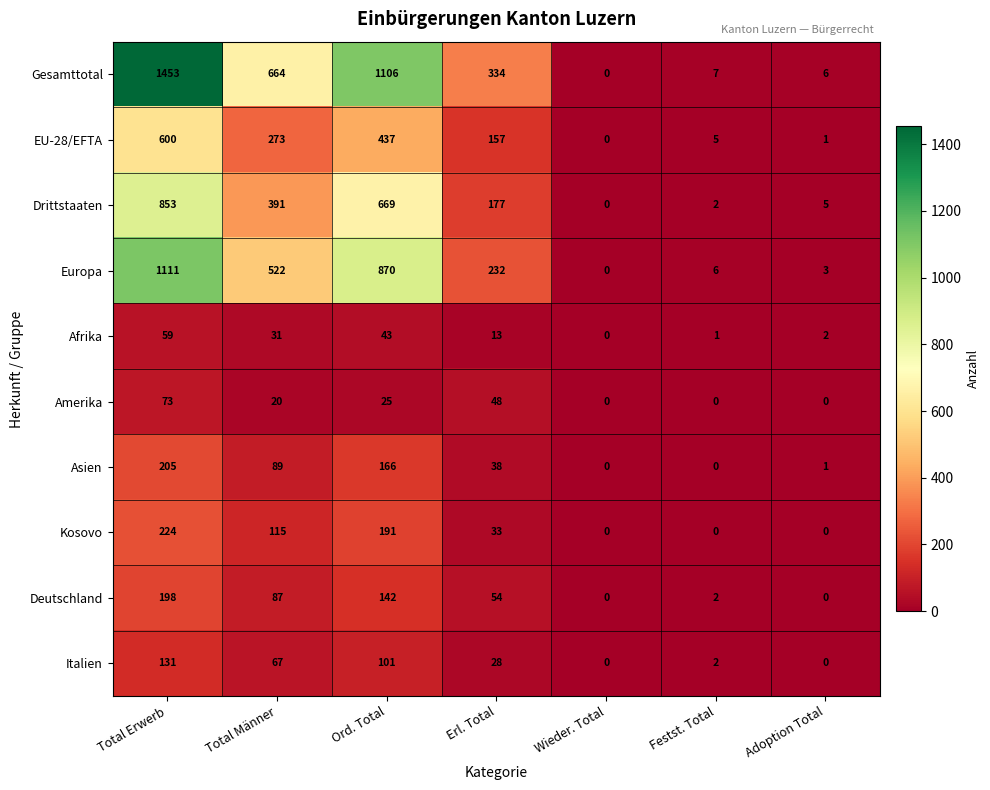

At which label does Drittstaaten reach its peak?

Total Erwerb